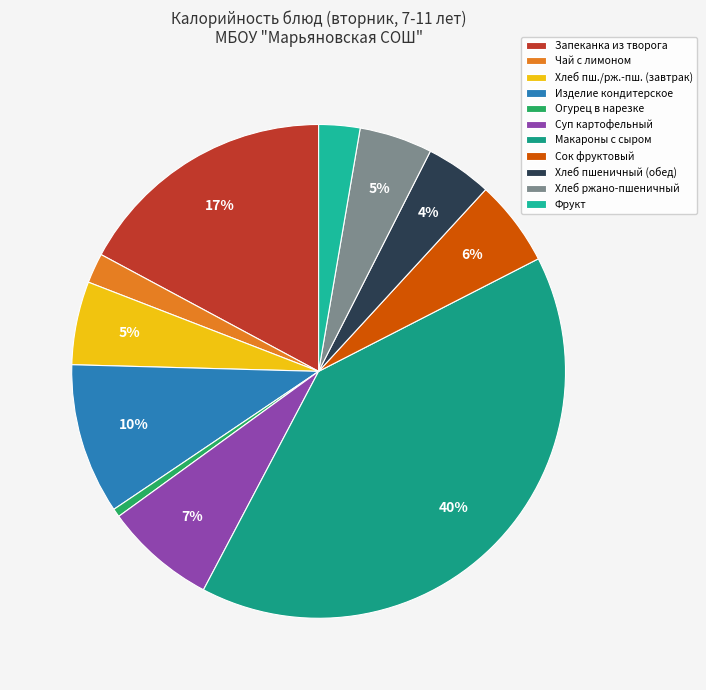

Count the number of slices in the pie.

11